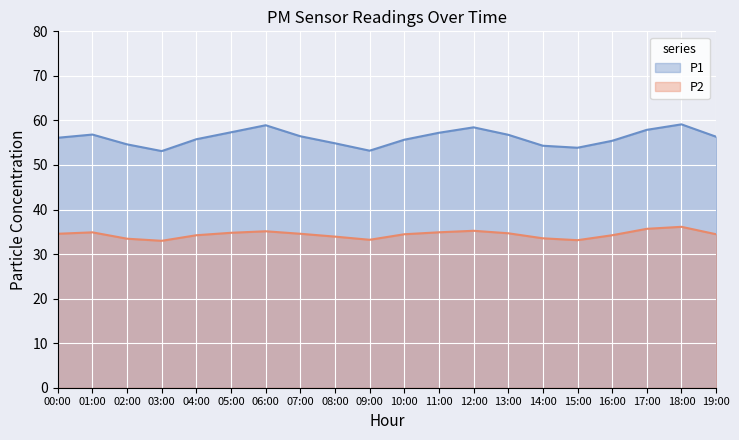

What position from the left is 06:00?

7